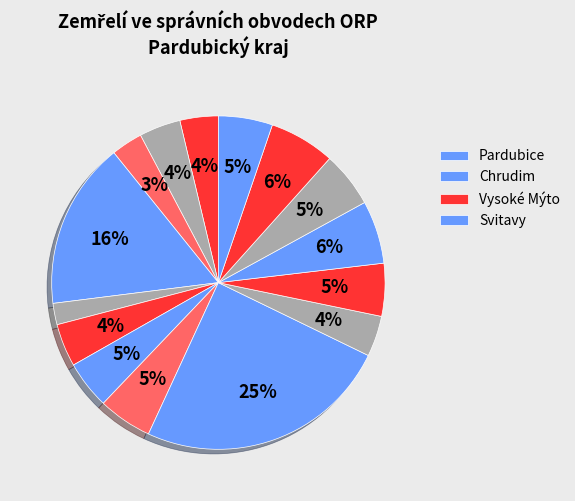

How many segments does this pie chart have?

15